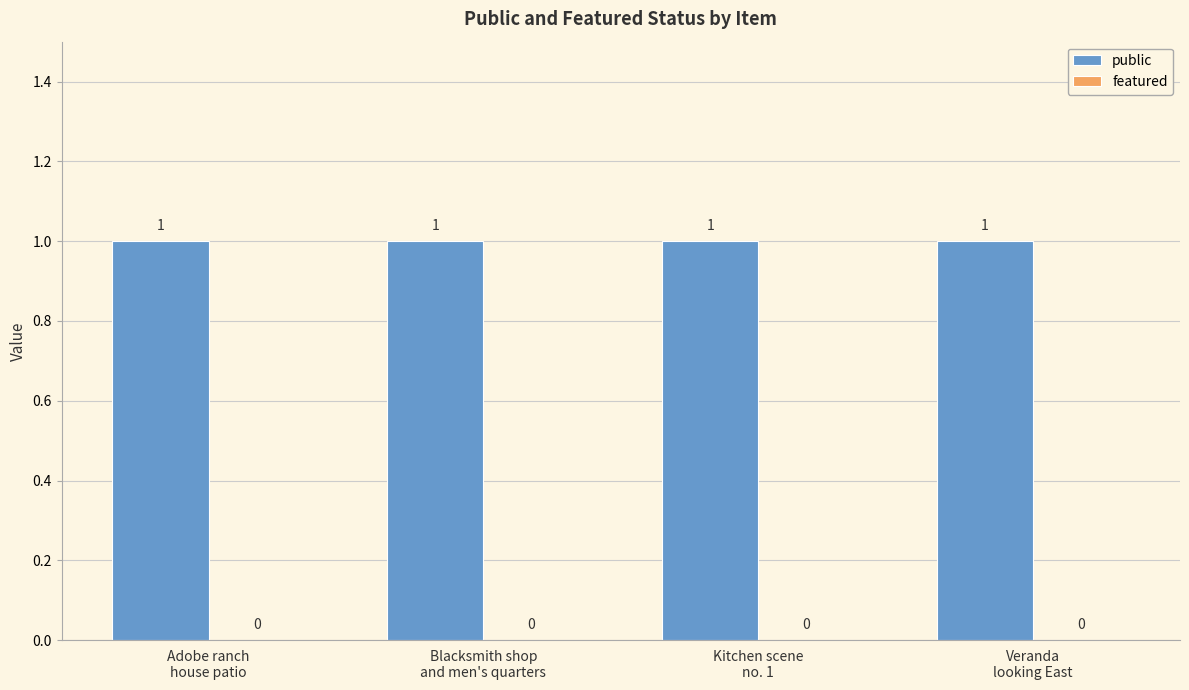

At how many categories does at least one series exceed 0?

4